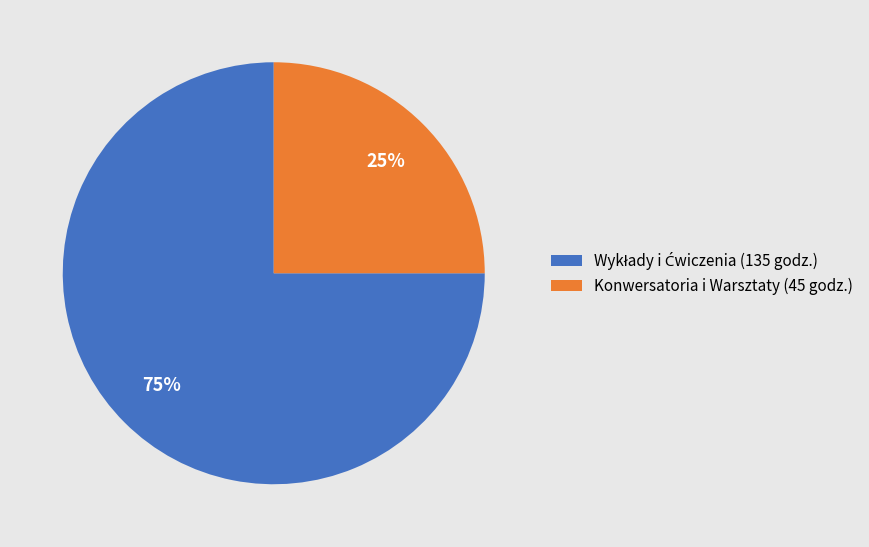

What percentage is the Konwersatoria i Warsztaty (45 godz.) slice, to the nearest percent?

25%